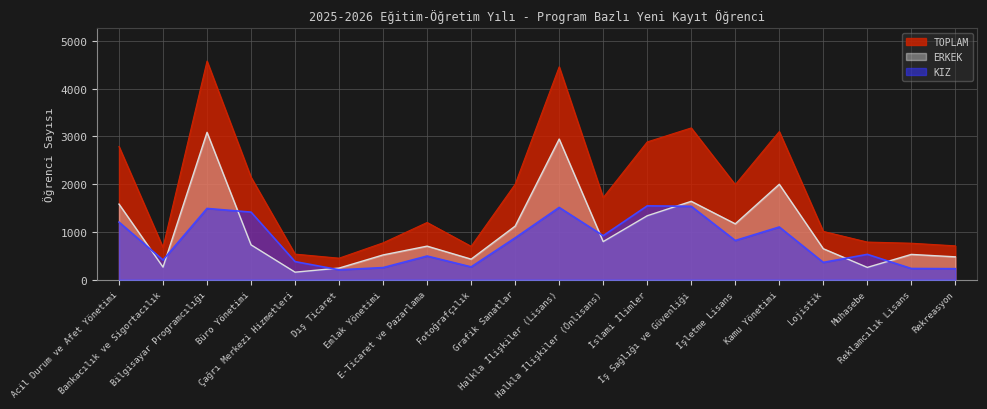

How many data points in KIZ are less than 820?

10